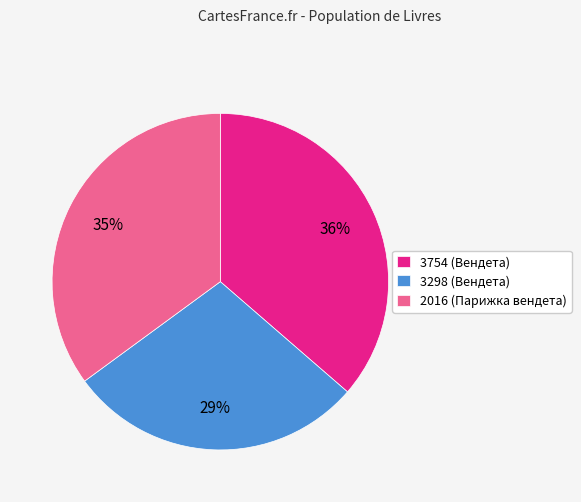

What is the ratio of the value at 3298 to the value at 3754?

0.8